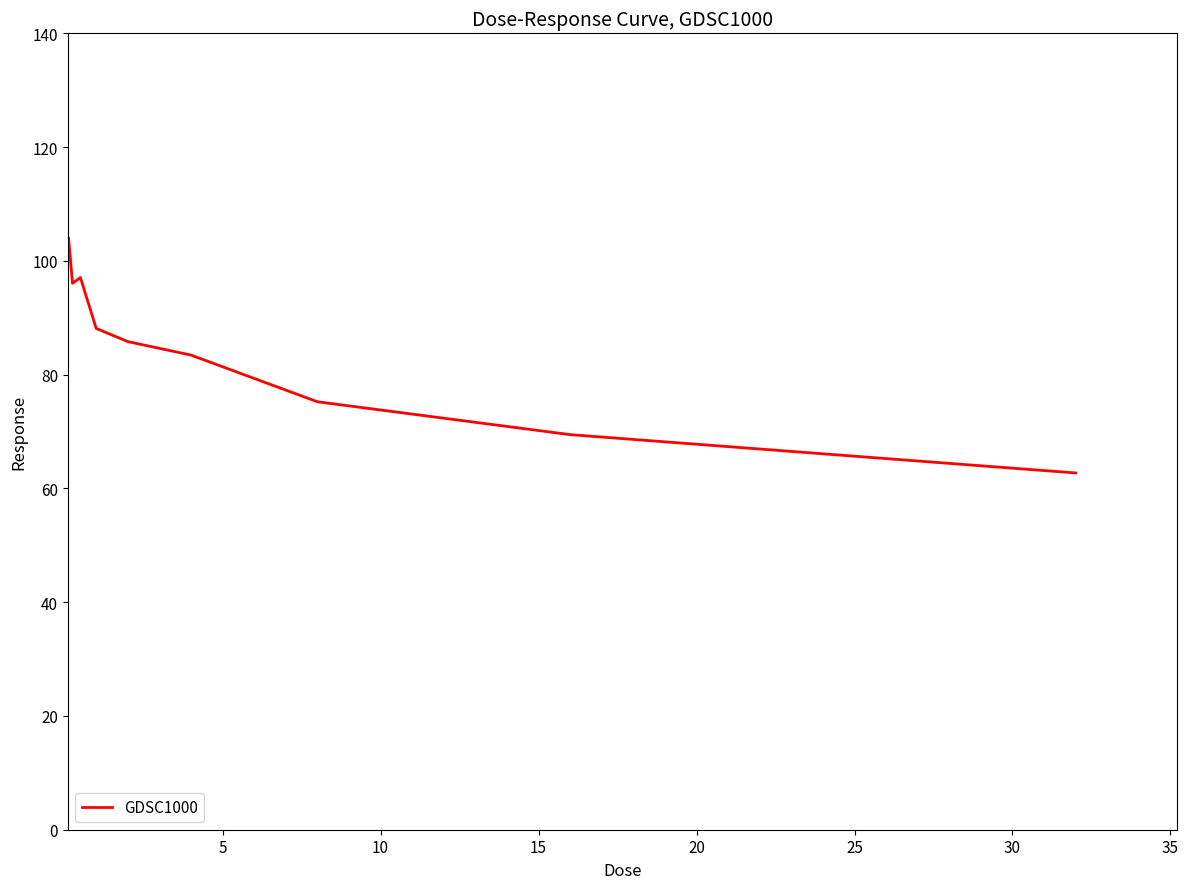

What is the greatest value displayed?

104.0